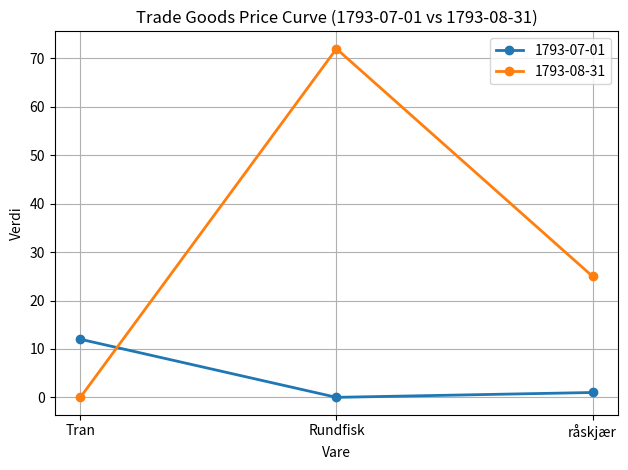

At which label does 1793-08-31 first exceed 25?

Rundfisk